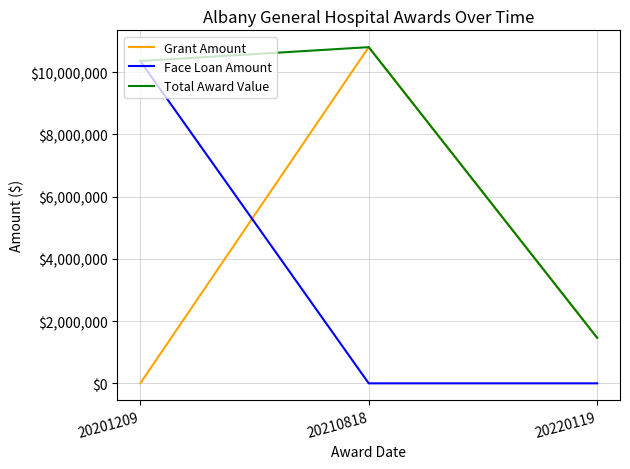

At which label is Grant Amount closest to 5401889?

20220119